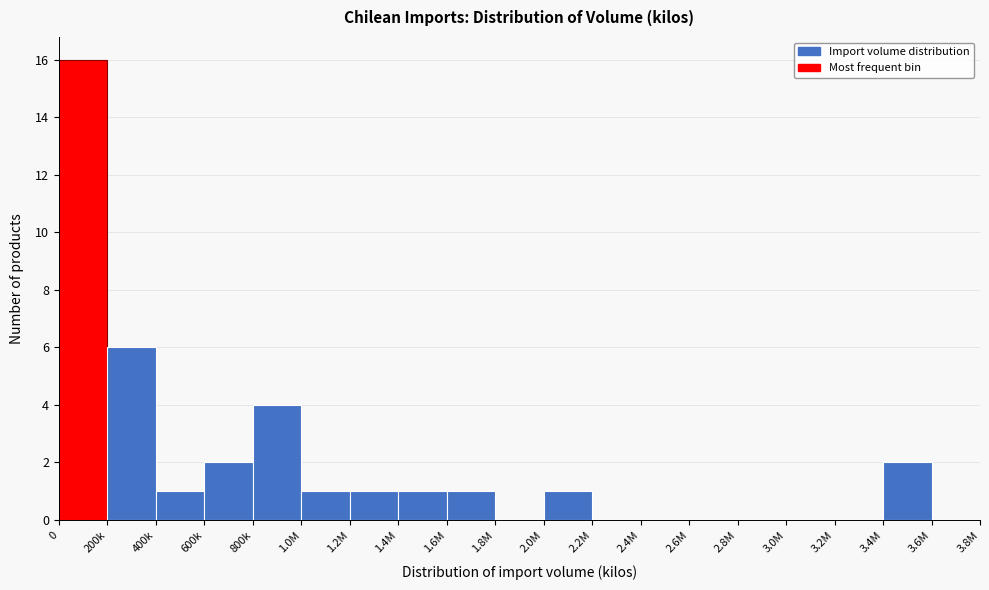

Reading right to left, list all the values displayed in this chart.

3.6M=0	3.4M=2	3.2M=0	3.0M=0	2.8M=0	2.6M=0	2.4M=0	2.2M=0	2.0M=1	1.8M=0	1.6M=1	1.4M=1	1.2M=1	1.0M=1	800k=4	600k=2	400k=1	200k=6	0=16